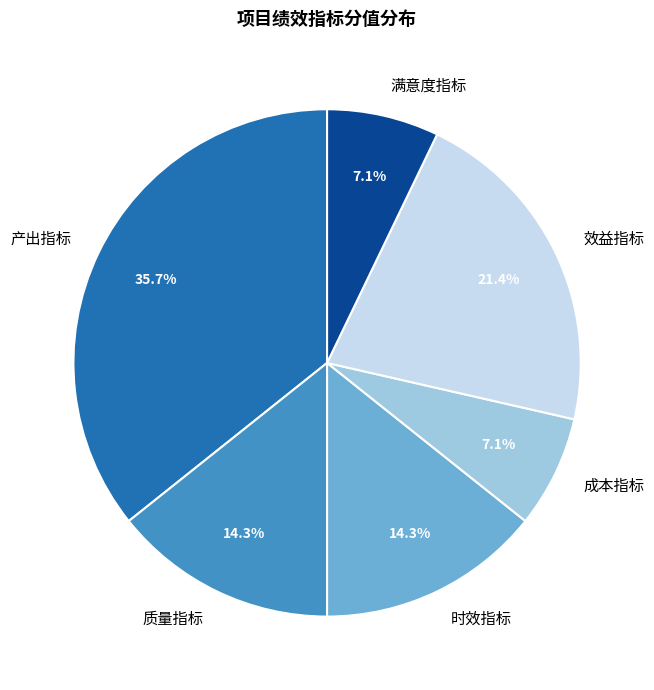

The 成本指标 slice represents 7% of the pie. True or false?

True